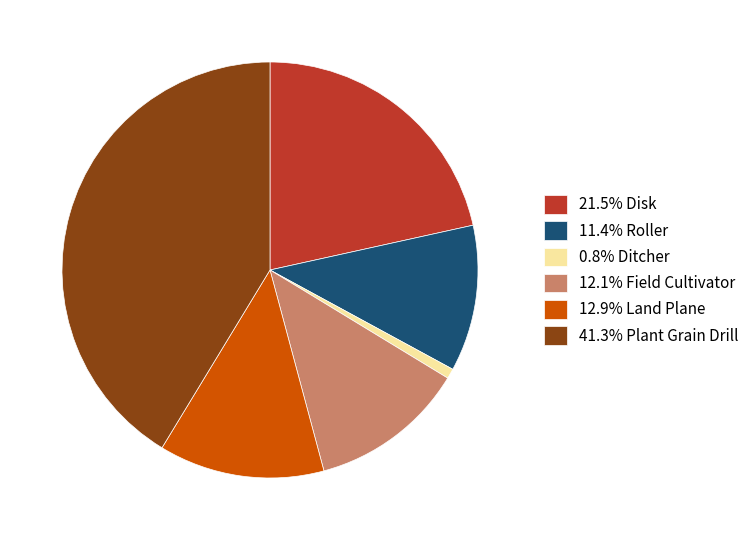

Do 21.5% Disk and 0.8% Ditcher together represent more than half of the pie?

No